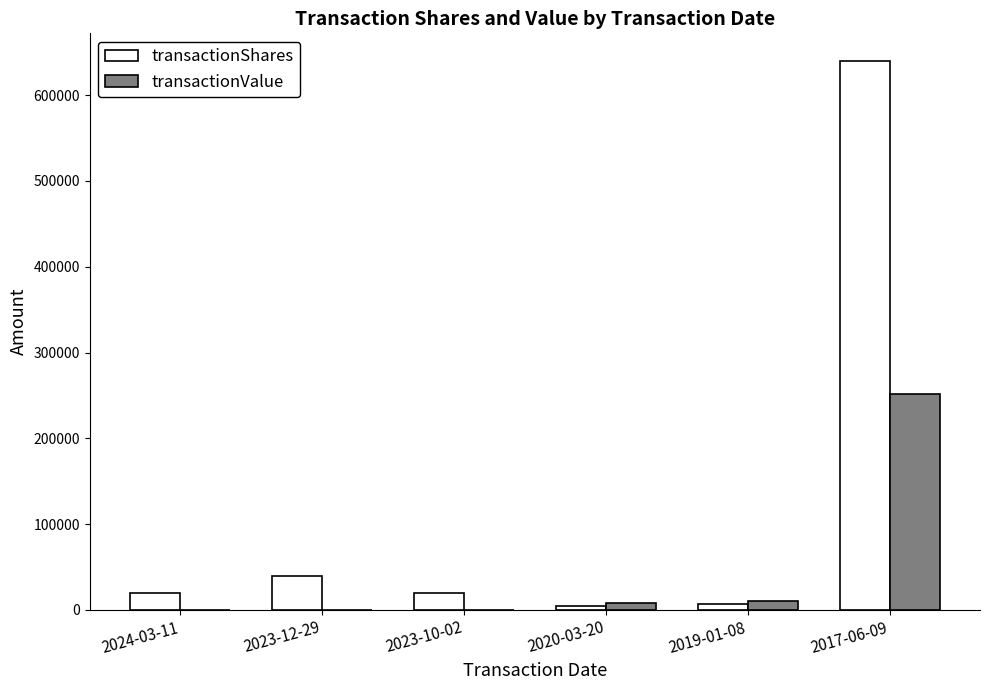

The value of transactionValue at 2023-10-02 is 0. True or false?

True